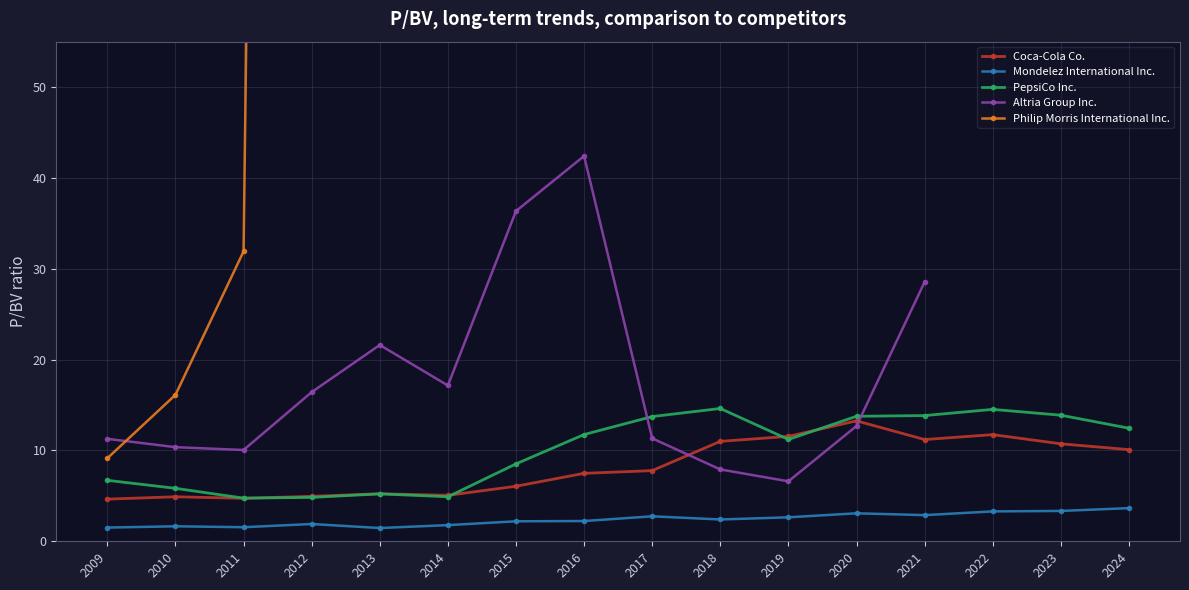

How many data points does each series have?

16